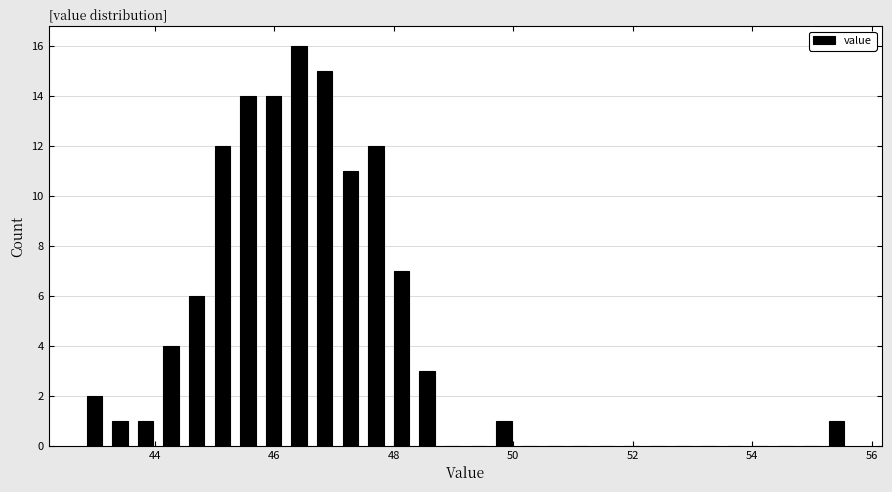

Read against the x-axis, roughly where is the centre of the tallest bar?

46.4